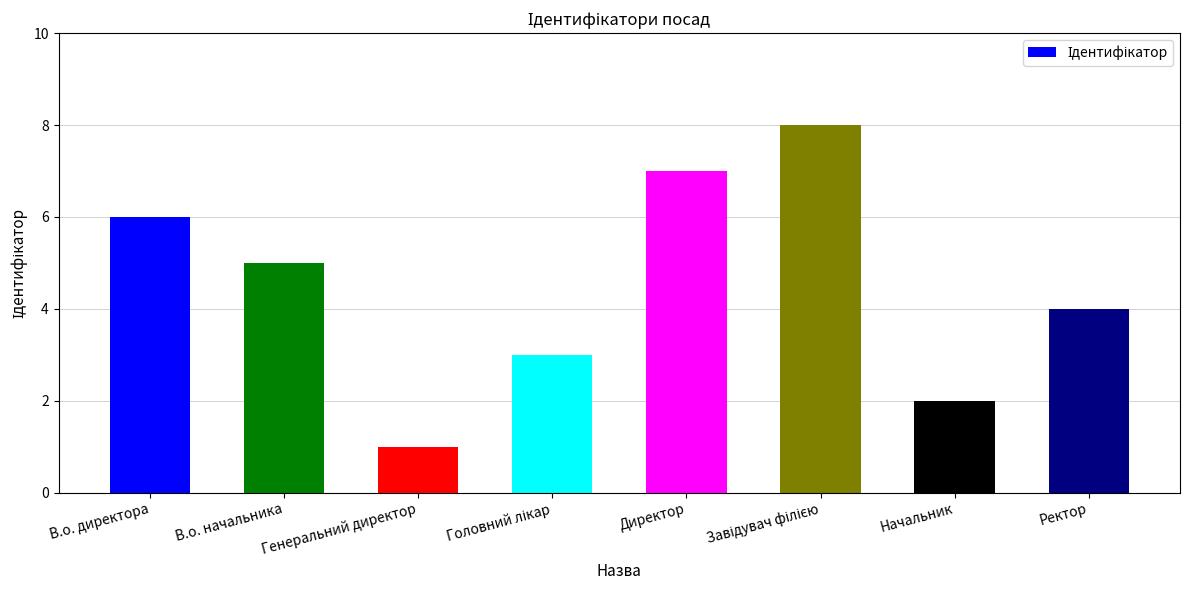

The value at В.о. начальника is 9. True or false?

False